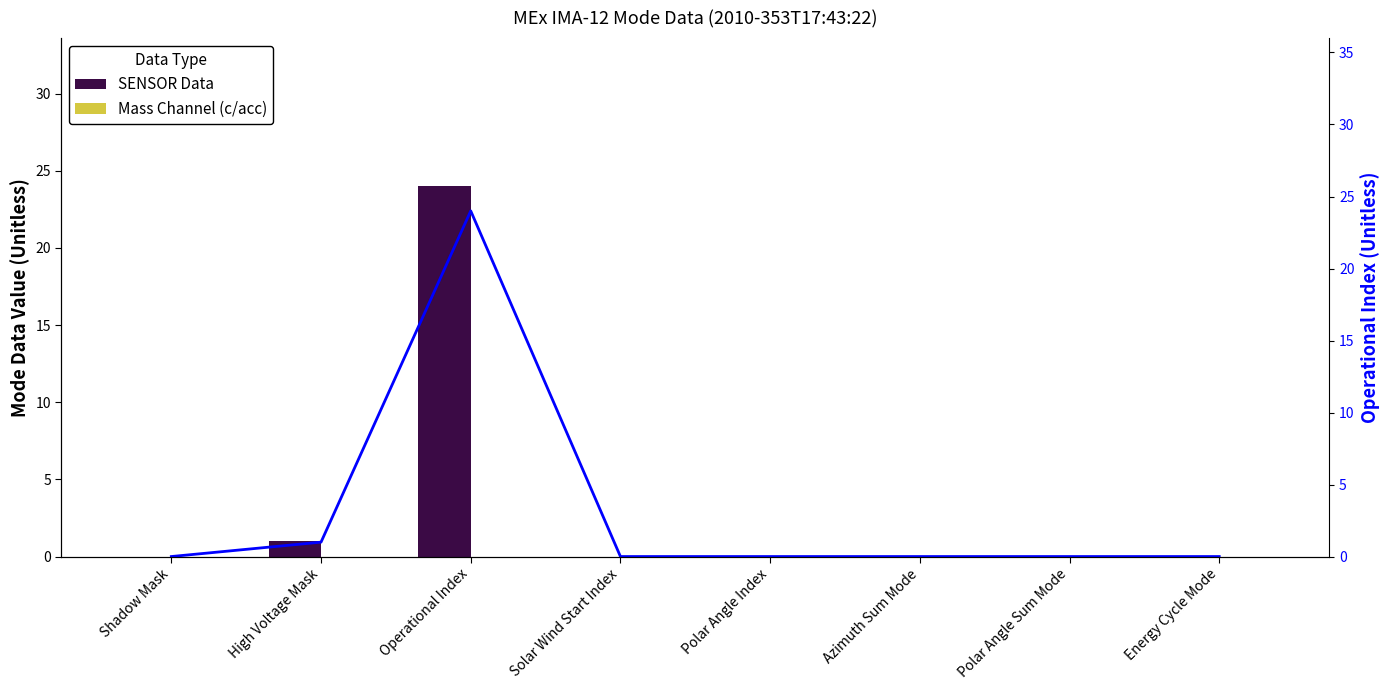

Which category has the highest value in the Mass Channel (c/acc) series?

Shadow Mask